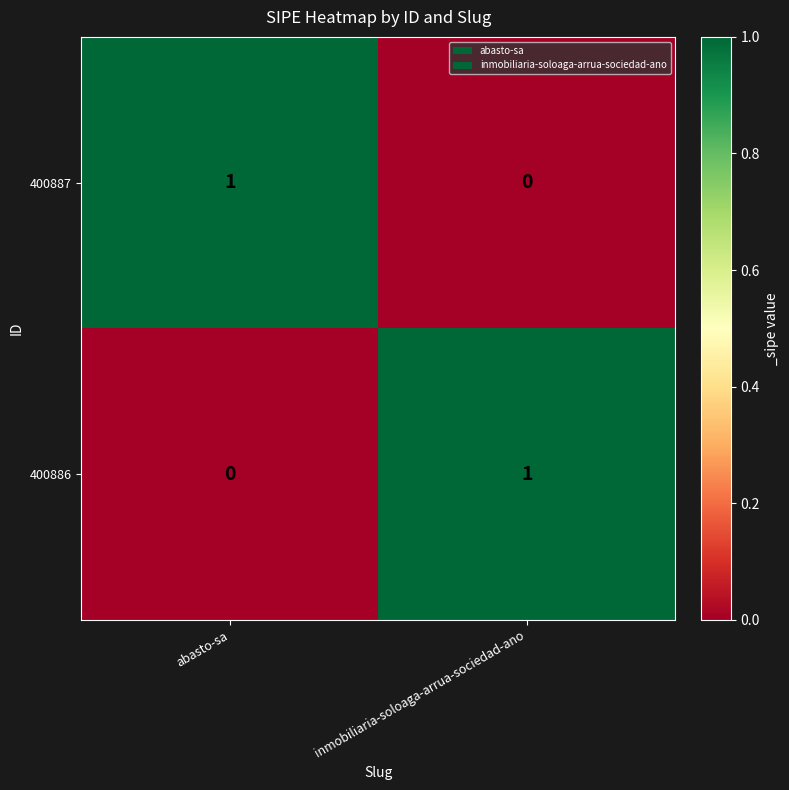

Reading left to right, transcribe all the data shown in this chart.

400887: abasto-sa=1	inmobiliaria-soloaga-arrua-sociedad-ano=0
400886: abasto-sa=0	inmobiliaria-soloaga-arrua-sociedad-ano=1